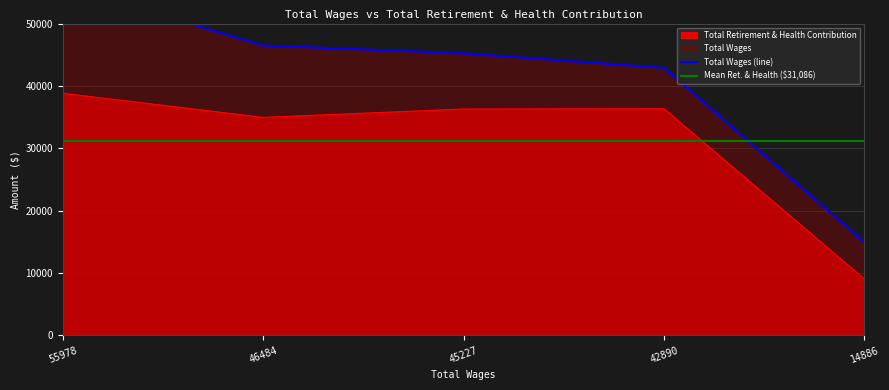

List the labels in order of value, largest first.

55978.0, 42890.0, 45227.0, 46484.0, 14886.0